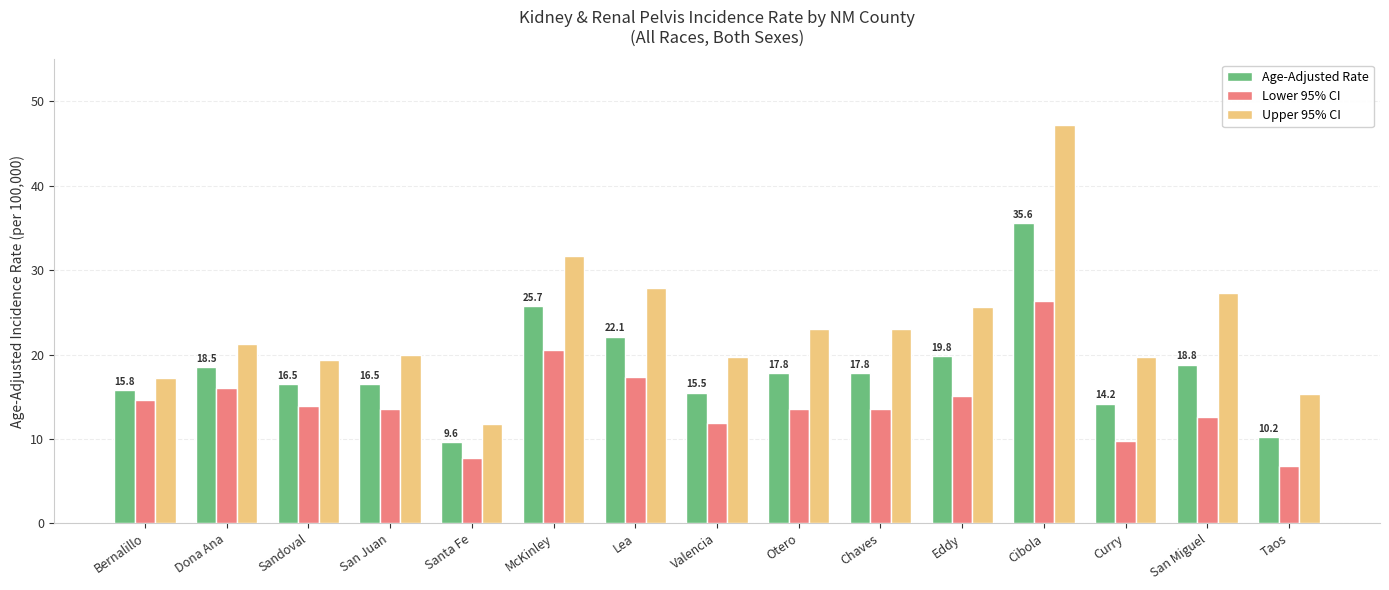

What is the average value of the Lower 95% CI series?

14.2